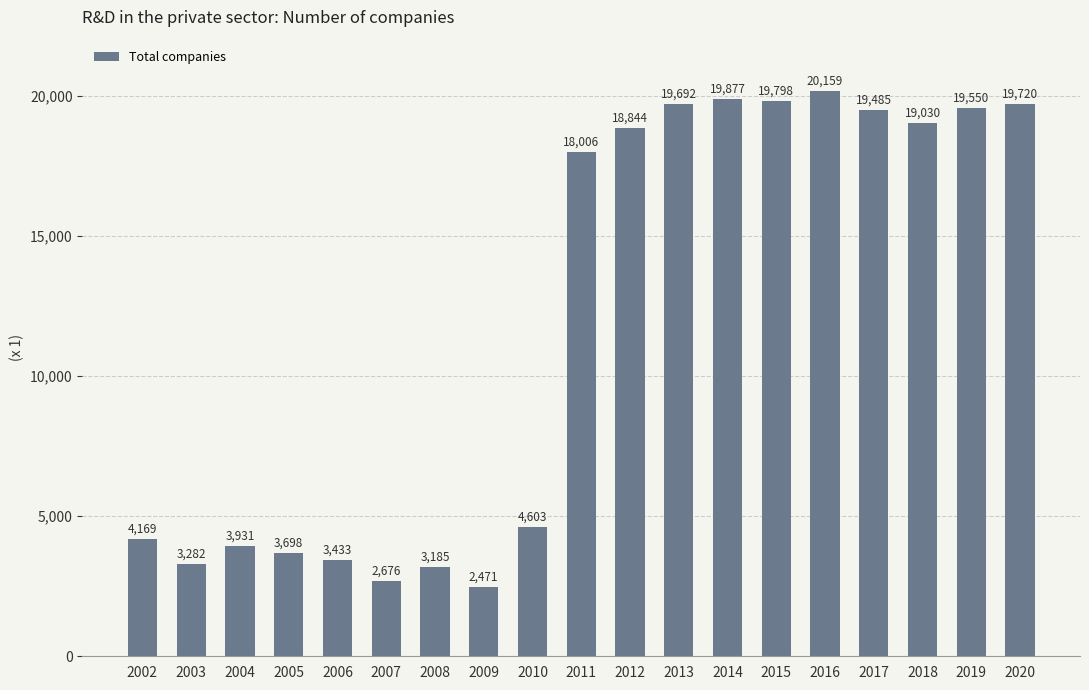

What is the change in value from 2009 to 2014?

+17406